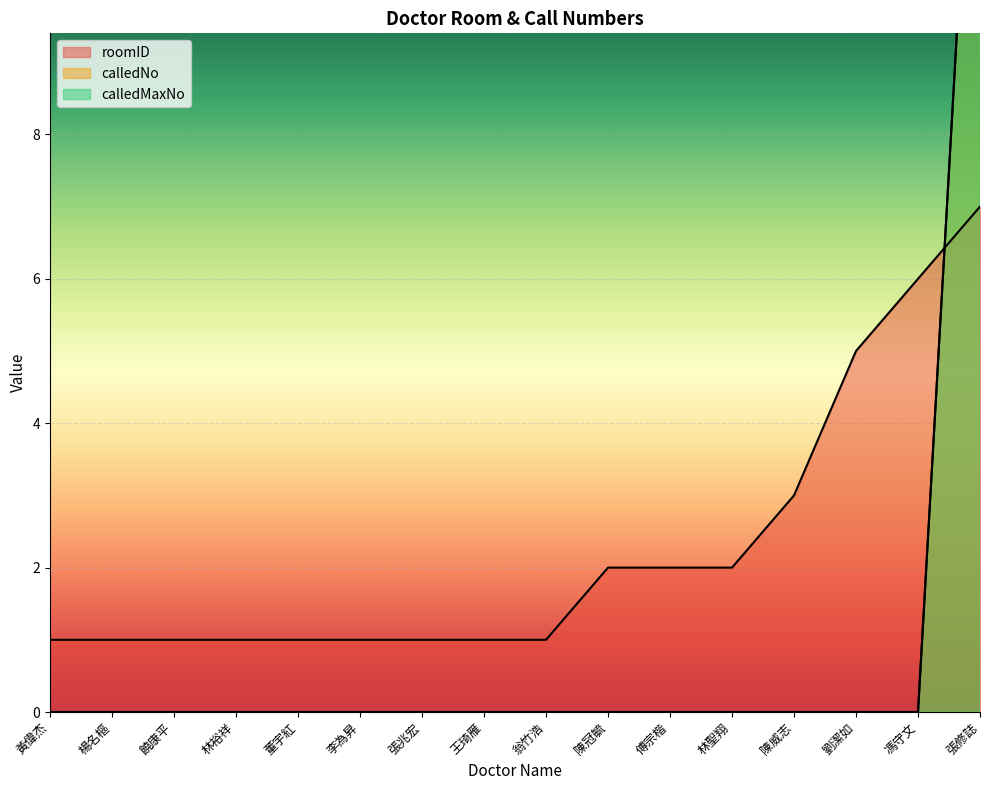

At how many categories does at least one series exceed 13?

1